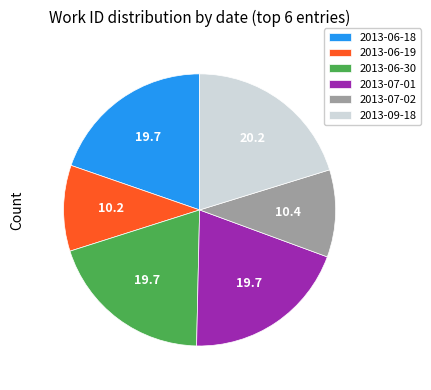

Do 2013-06-19 and 2013-07-02 together represent more than half of the pie?

No